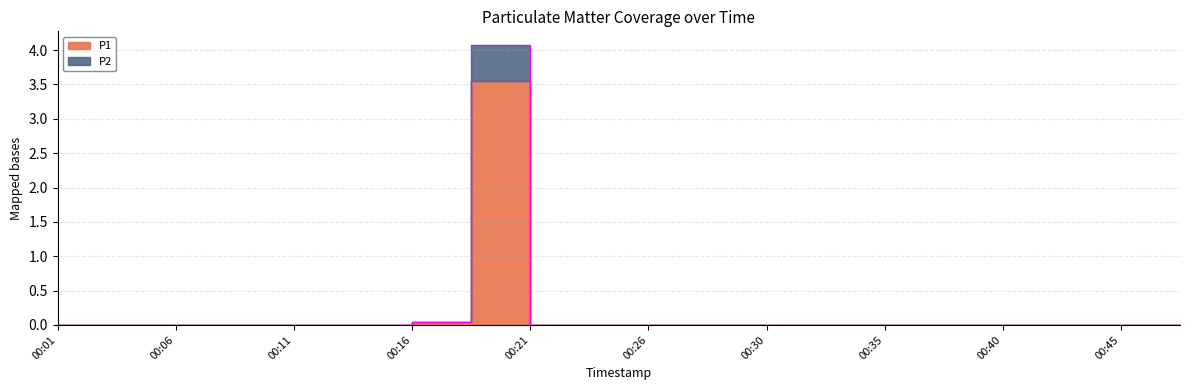

Reading left to right, what are all the values shown in this chart?

P1: 00:01=0.0	00:04=0.0	00:06=0.0	00:09=0.0	00:11=0.0	00:13=0.0	00:16=0.1	00:18=3.5	00:21=0.0	00:23=0.0	00:26=0.0	00:28=0.0	00:30=0.0	00:33=0.0	00:35=0.0	00:38=0.0	00:40=0.0	00:43=0.0	00:45=0.0	00:47=0.0
P2: 00:01=0.0	00:04=0.0	00:06=0.0	00:09=0.0	00:11=0.0	00:13=0.0	00:16=0.1	00:18=4.1	00:21=0.0	00:23=0.0	00:26=0.0	00:28=0.0	00:30=0.0	00:33=0.0	00:35=0.0	00:38=0.0	00:40=0.0	00:43=0.0	00:45=0.0	00:47=0.0